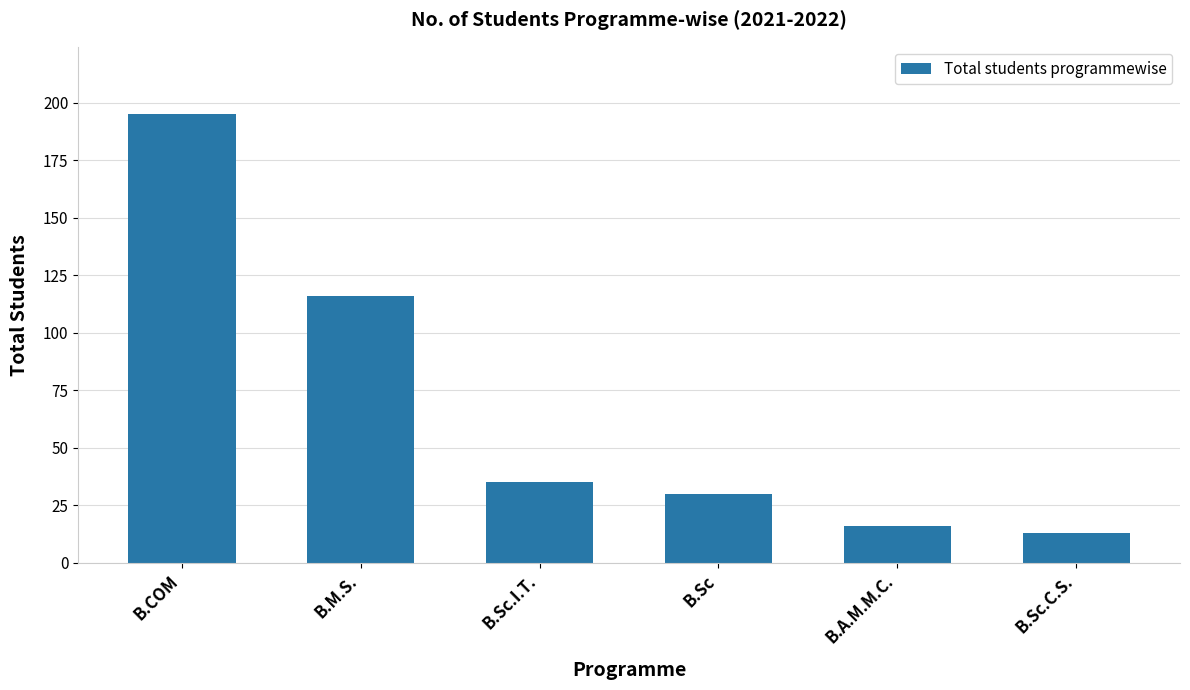

The chart shows a value of 23 at B.Sc.C.S.. True or false?

False